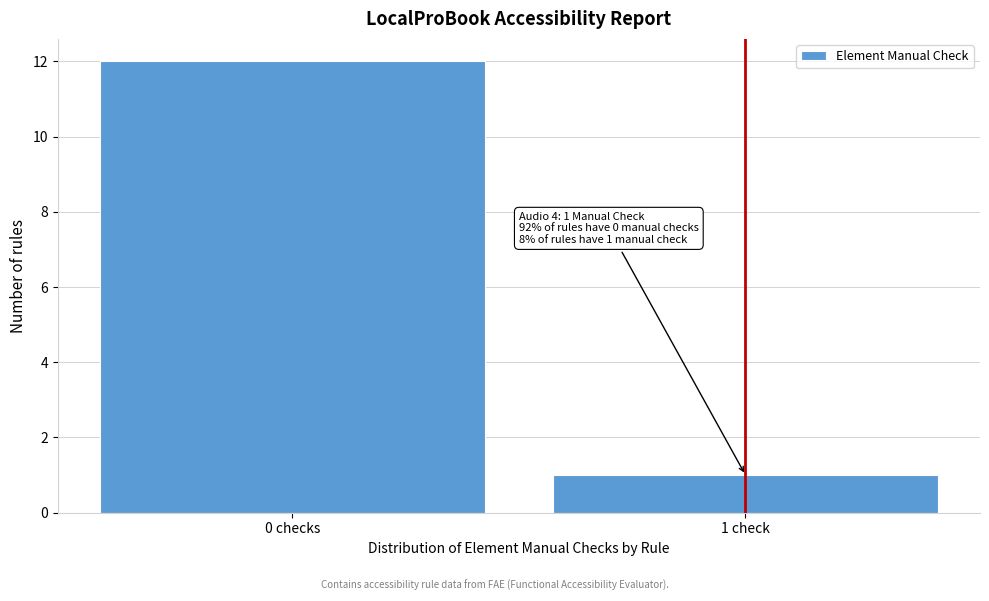

Reading left to right, list all the values displayed in this chart.

12	1